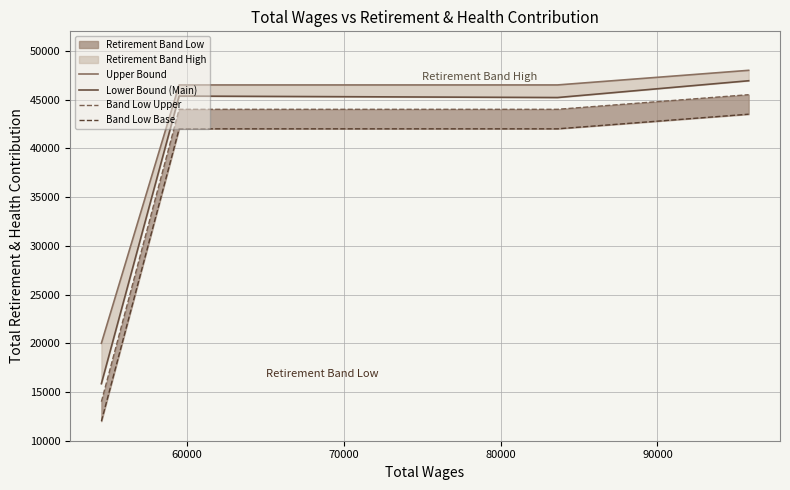

Is it true that Upper Bound equals 61716 at 70000?

False